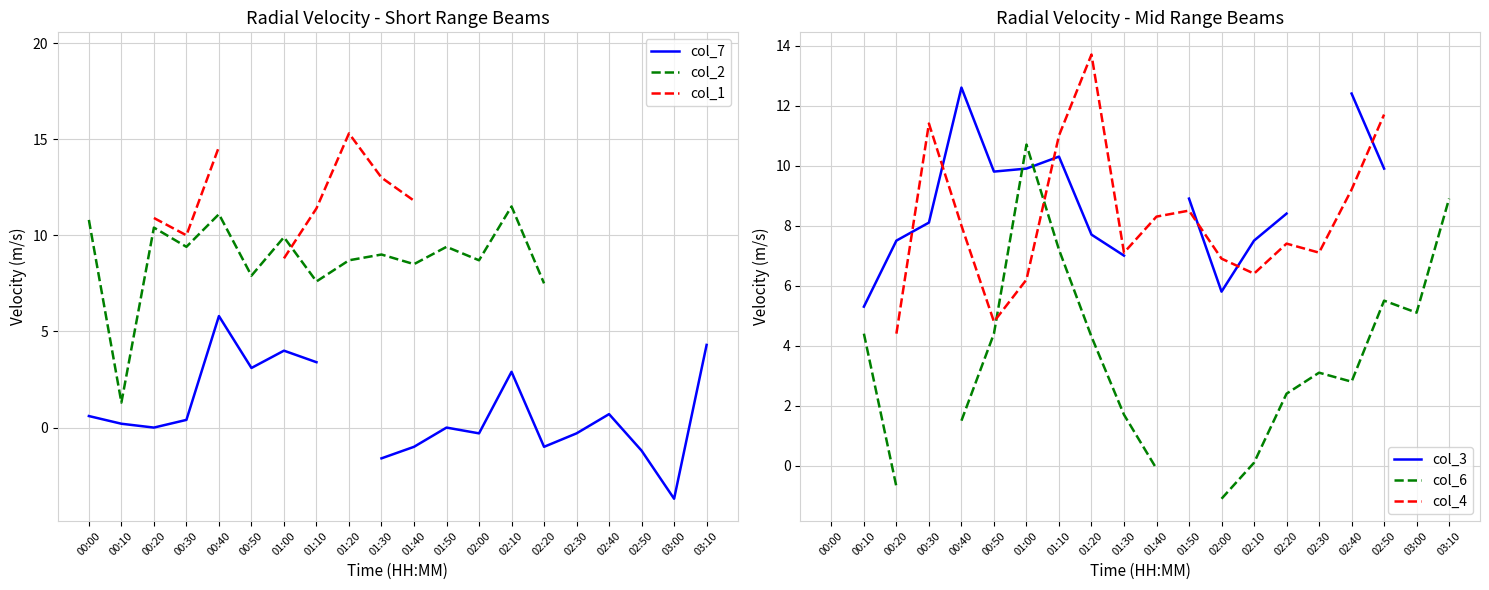

True or false: col_2 and col_4 cross at least once.

True